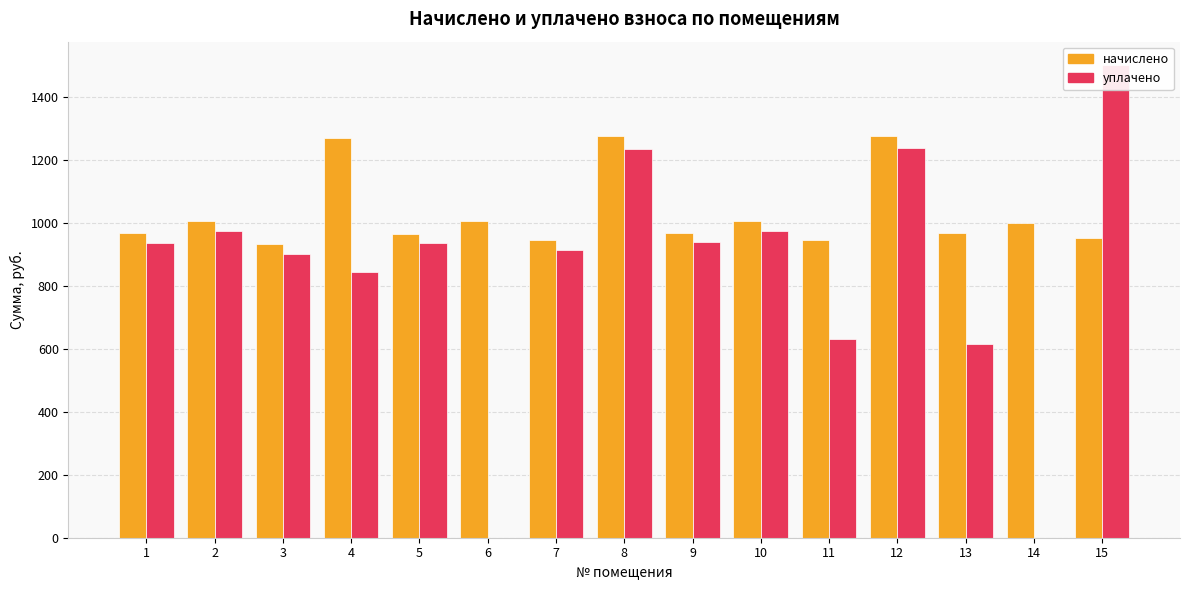

At which label does уплачено first exceed 934?

1